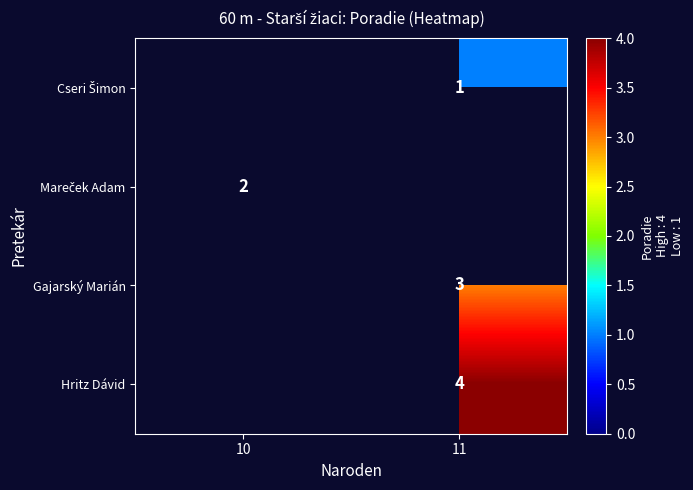

Which label corresponds to the largest value in the chart?

11